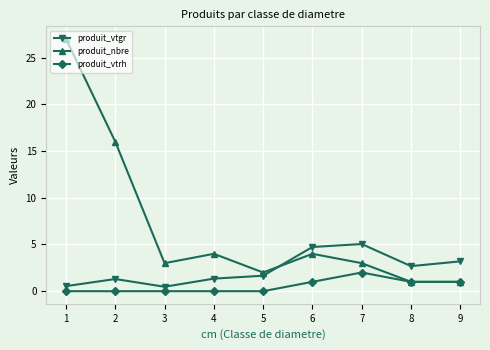

True or false: produit_vtgr has a value of 1.3 at 4.

True